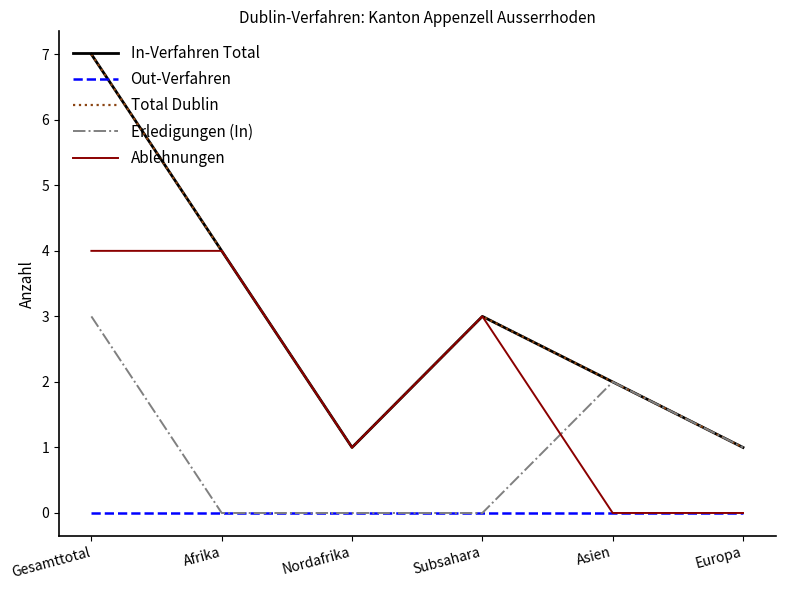

What is the difference between the Ablehnungen values at Europa and Nordafrika?

1